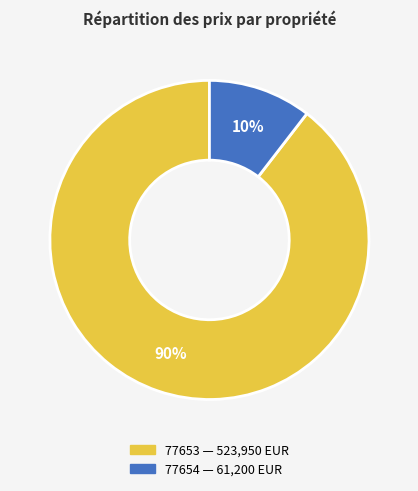

What percentage is the 77653 slice, to the nearest percent?

90%